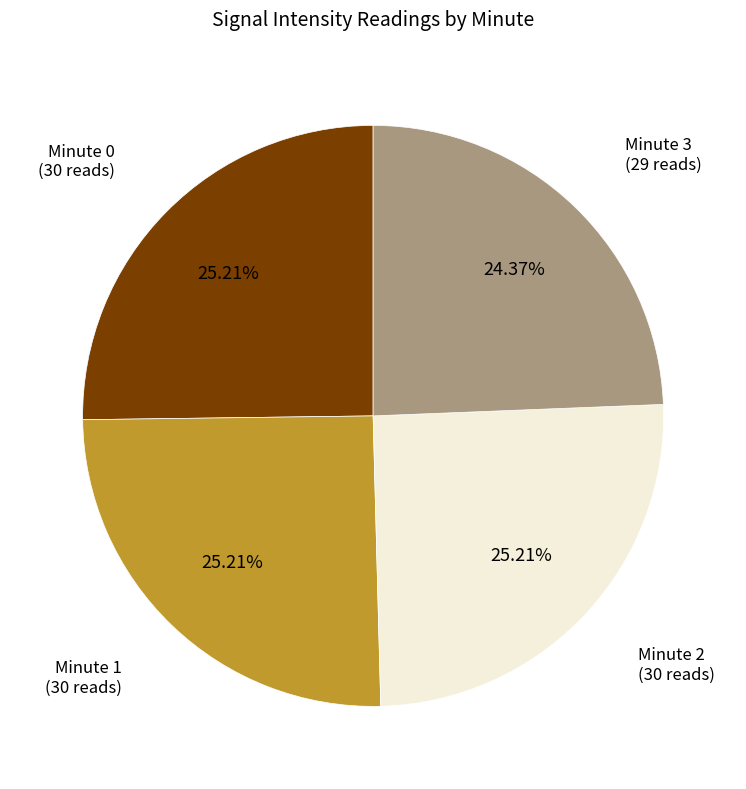

Does Minute 3 represent more than half of the total?

No